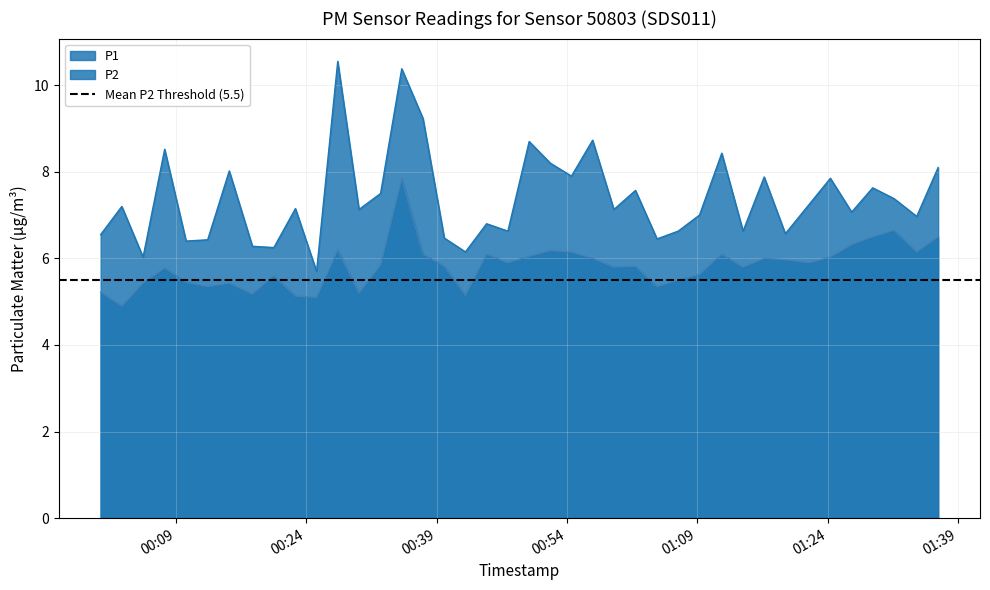

True or false: P2 and P1 intersect in this chart.

False